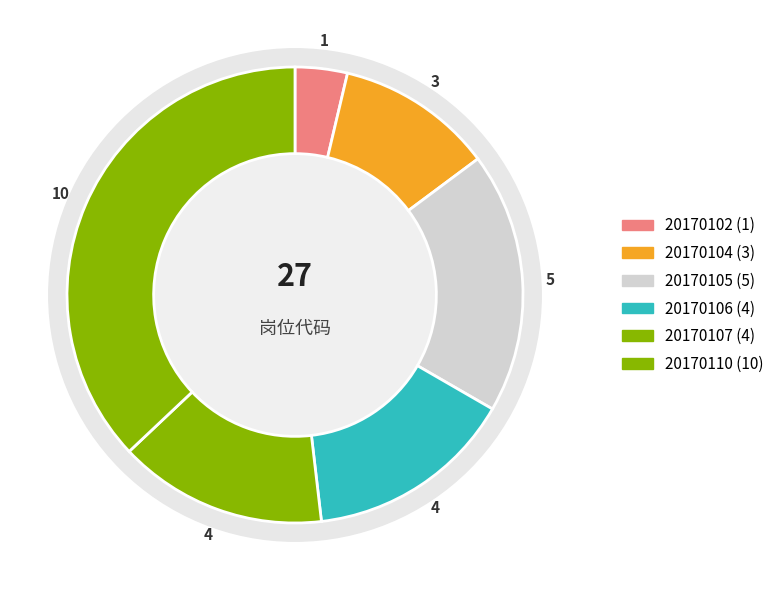

Is there any slice that represents more than half of the pie?

No